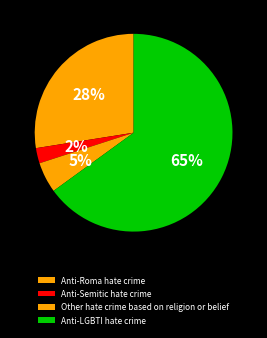

To the nearest percent, what is the combined percentage of Anti-LGBTI hate crime and Anti-Semitic hate crime?

68%